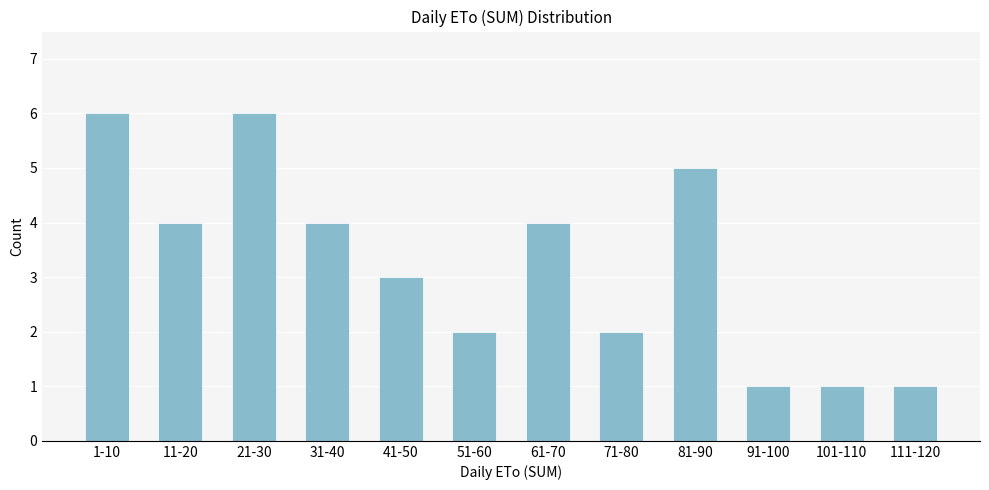

Reading left to right, list all the values displayed in this chart.

6	4	6	4	3	2	4	2	5	1	1	1